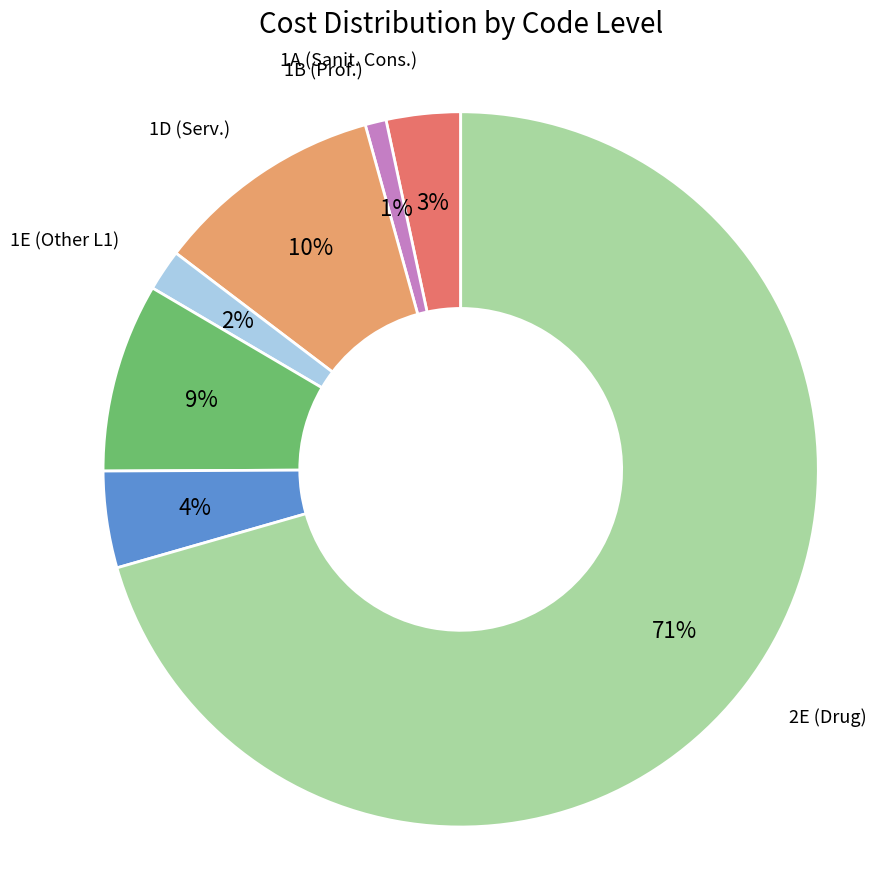

Is there any slice that represents more than half of the pie?

Yes